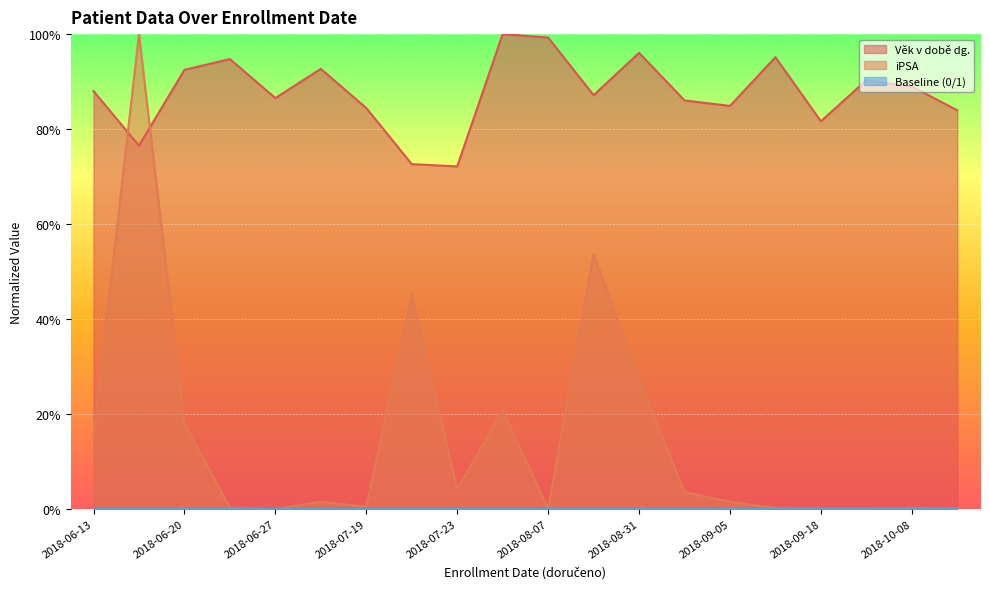

Which series has the widest spread of values?

iPSA